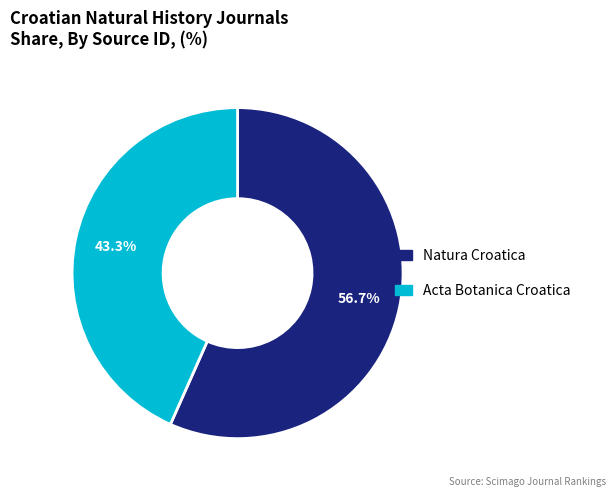

Count the number of slices in the pie.

2